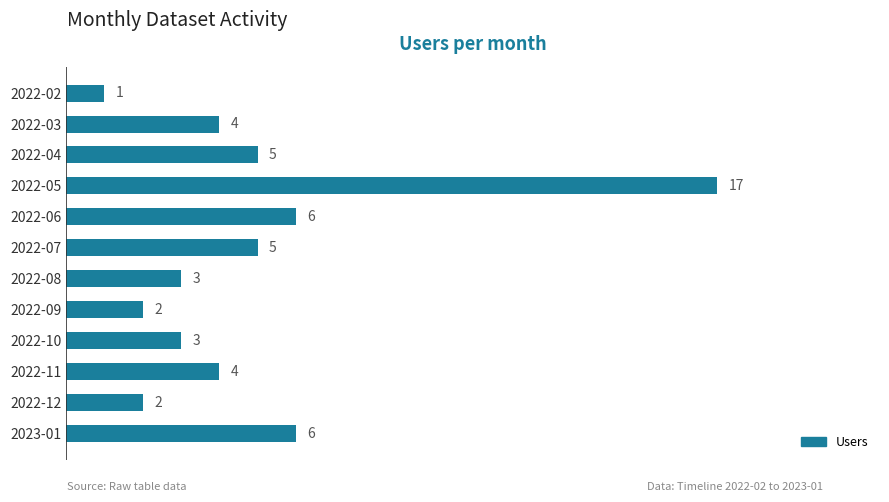

What is the label of the 8th bar from the bottom?

2022-06